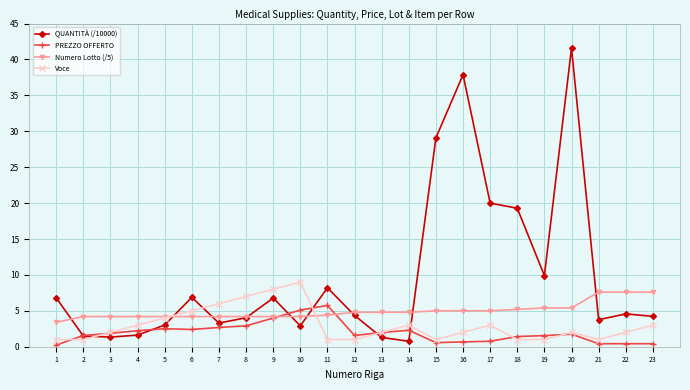

Is it true that Voce equals 1.0 at 2?

True